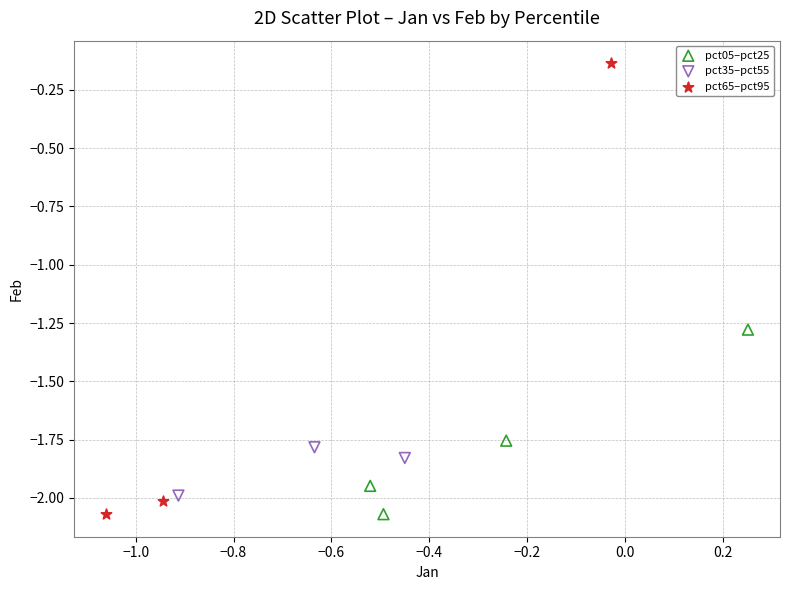

Which series has the widest spread of Y values?

pct65–pct95